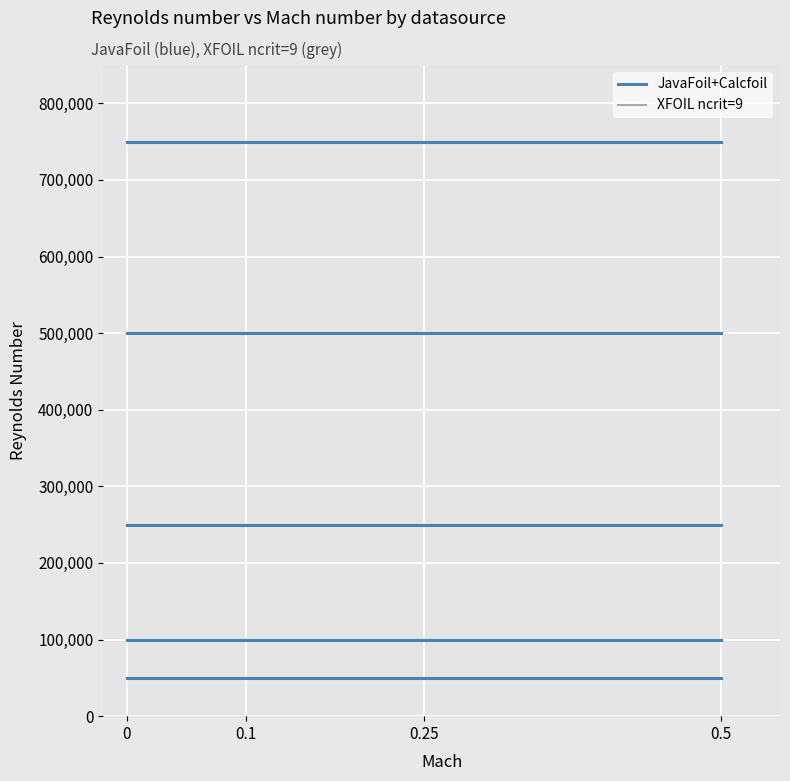

Does the chart have visible grid lines?

Yes